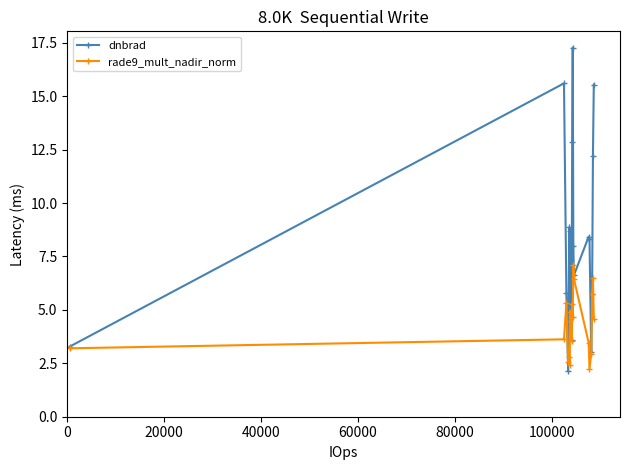

List the series in order of their overall mean, lowest first.

rade9_mult_nadir_norm, dnbrad